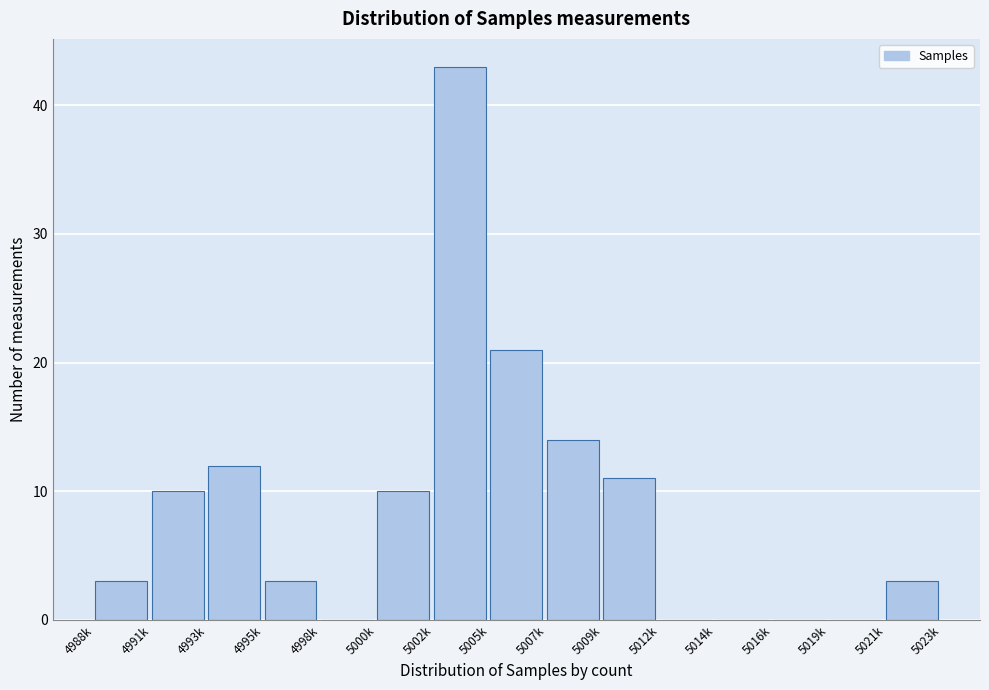

Reading left to right, list all the values displayed in this chart.

4988k=3	4991k=10	4993k=12	4995k=3	4998k=0	5000k=10	5002k=43	5005k=21	5007k=14	5009k=11	5012k=0	5014k=0	5016k=0	5019k=0	5021k=3